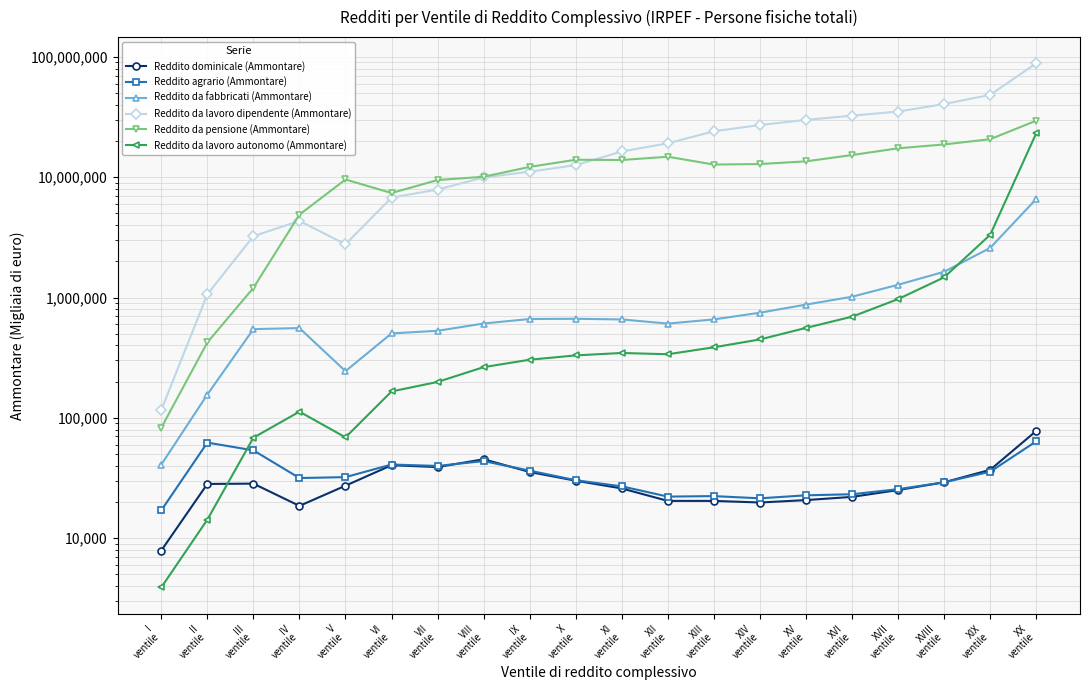

Between XII
ventile and VII
ventile, which is larger?

VII
ventile